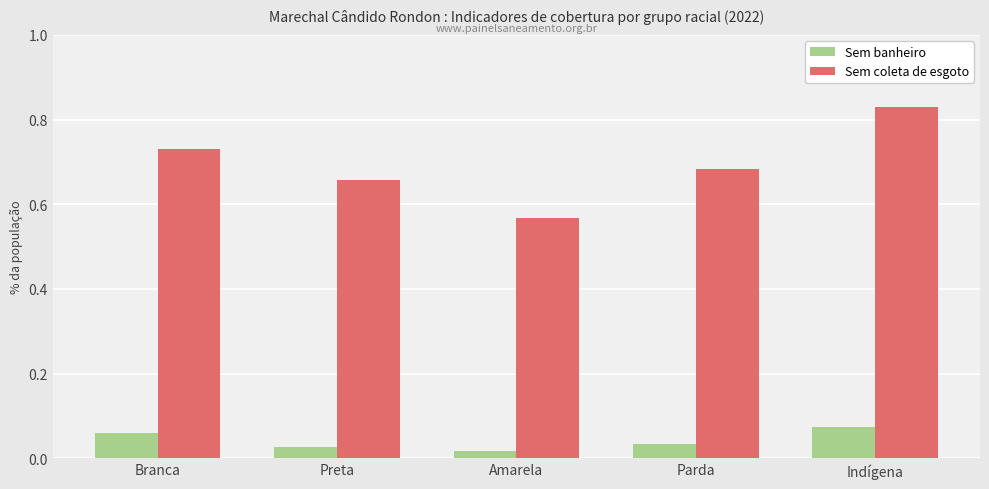

Are the bars horizontal?

No